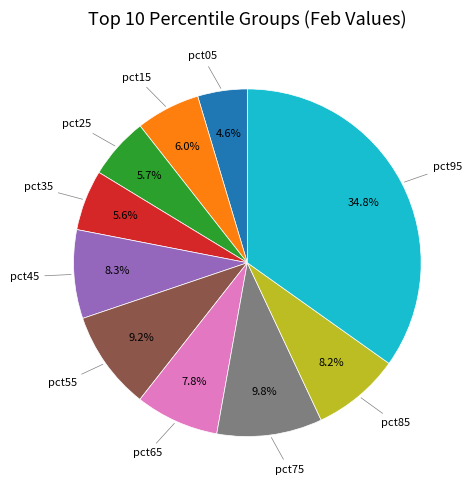

Does any single category account for the majority?

No